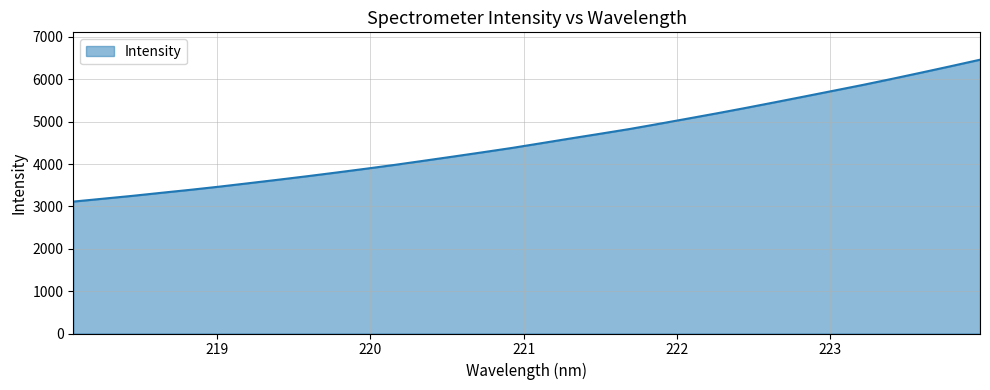

What is the greatest value displayed?

6461.1